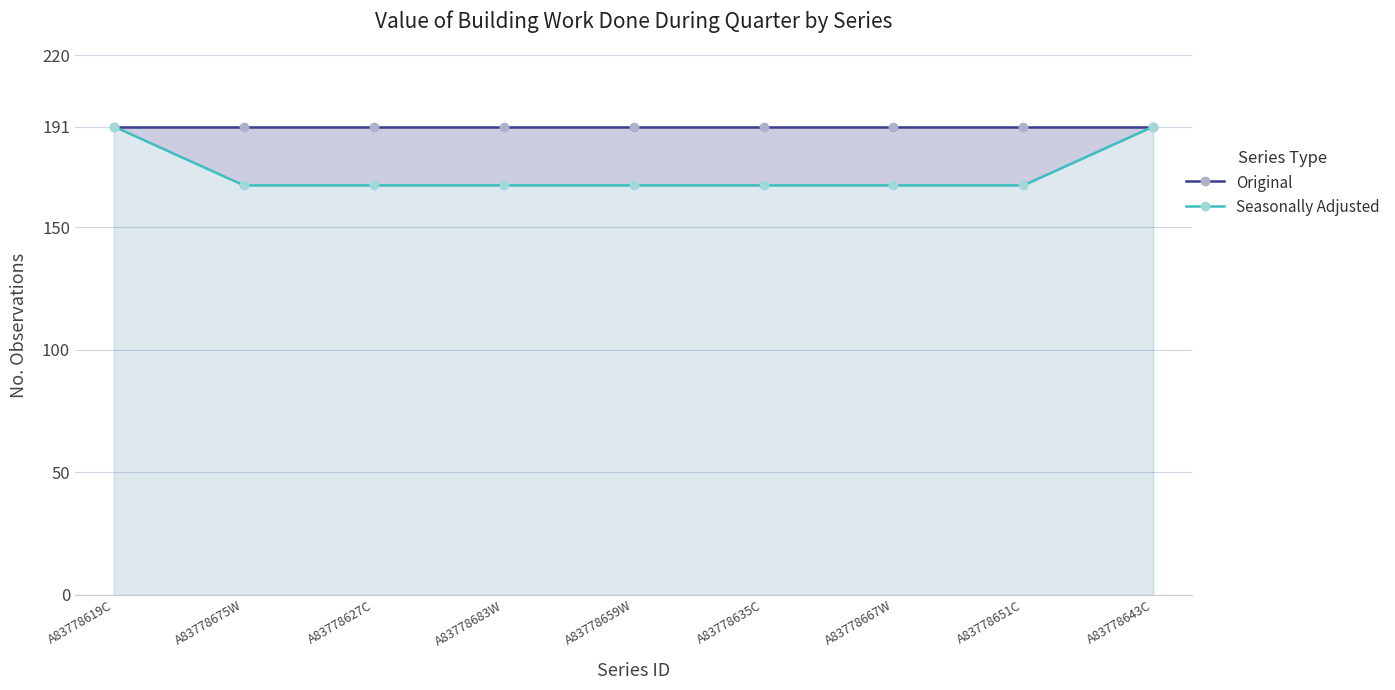

Which series has the largest total across all categories?

Original